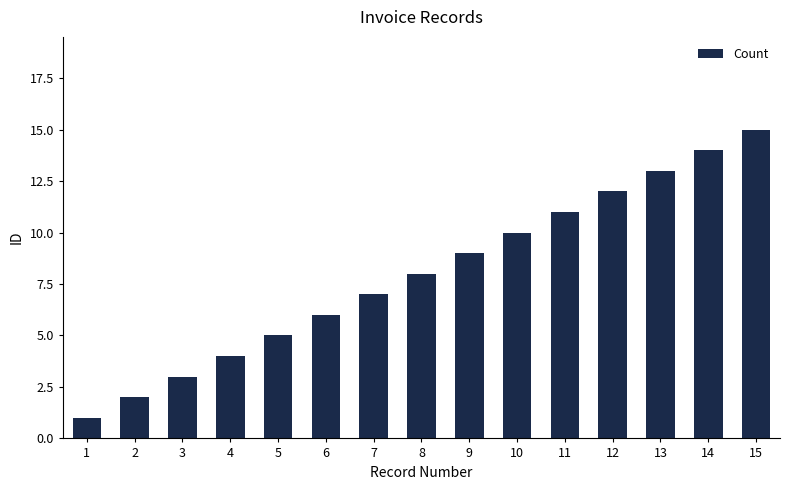

Rank the categories by value from lowest to highest.

1, 2, 3, 4, 5, 6, 7, 8, 9, 10, 11, 12, 13, 14, 15